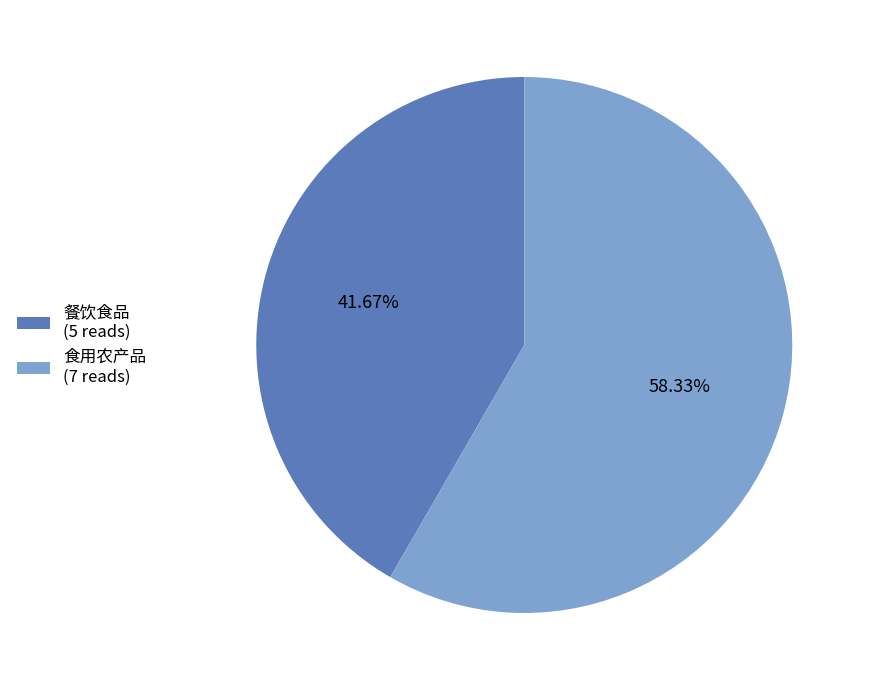

Is it true that 食用农产品 is 47% of the pie?

False